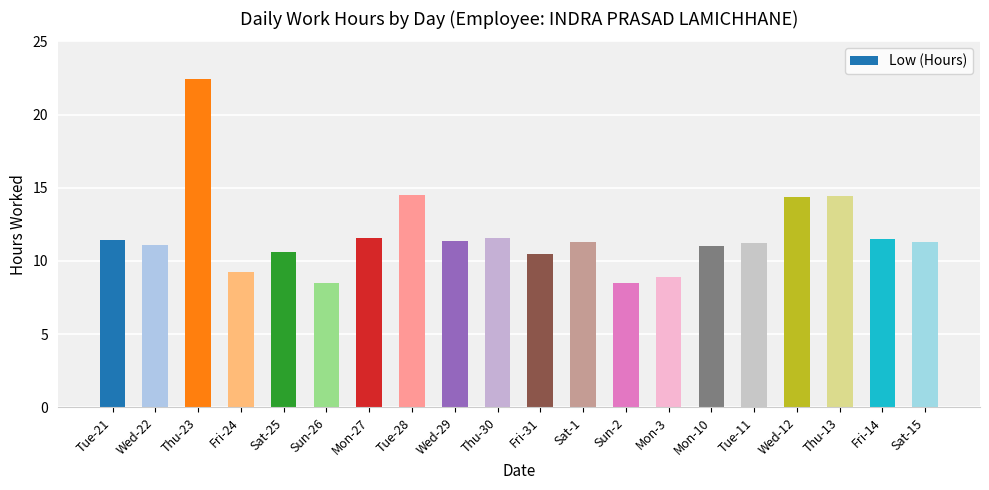

The value at Sat-1 is 7.8. True or false?

False